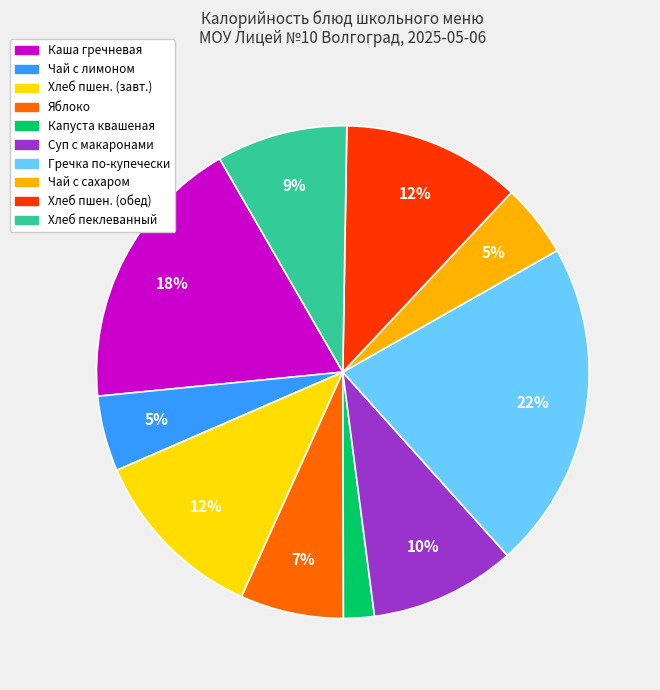

Is there any slice that represents more than half of the pie?

No